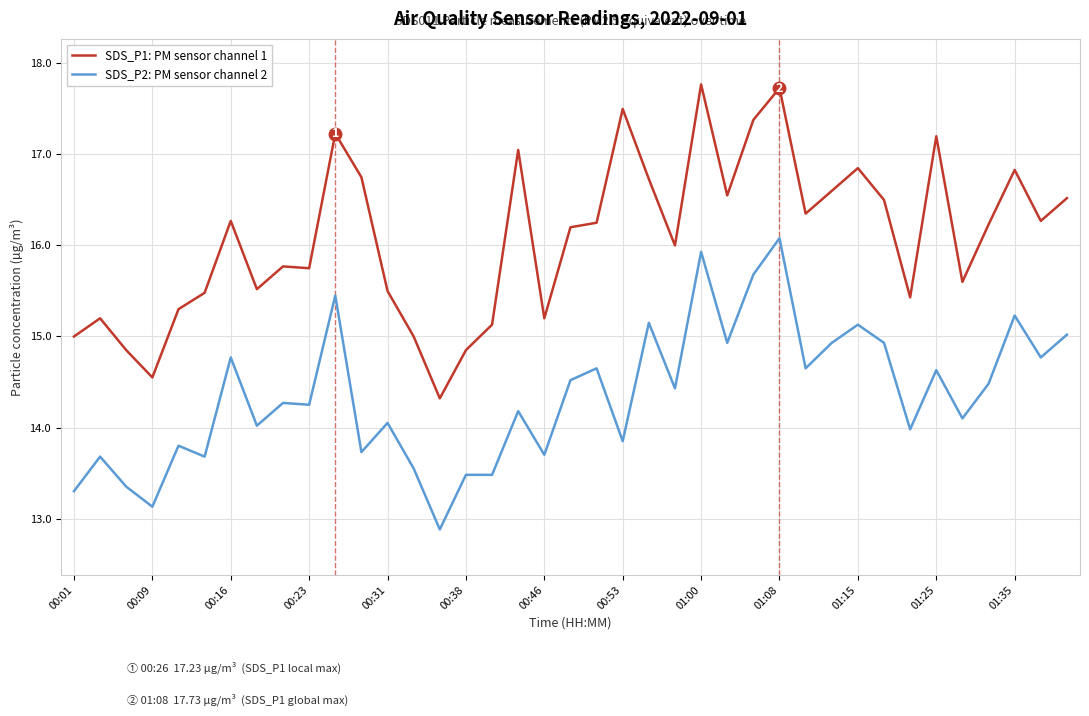

List the series in order of their peak value, lowest first.

SDS_P2: PM sensor channel 2, SDS_P1: PM sensor channel 1